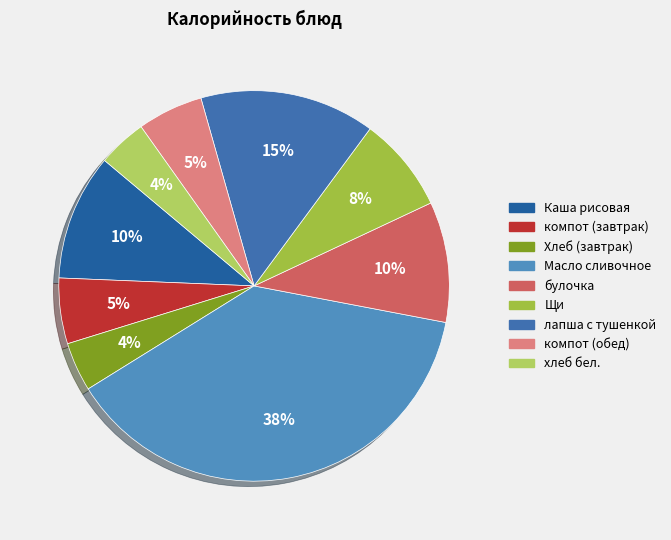

How many segments does this pie chart have?

9